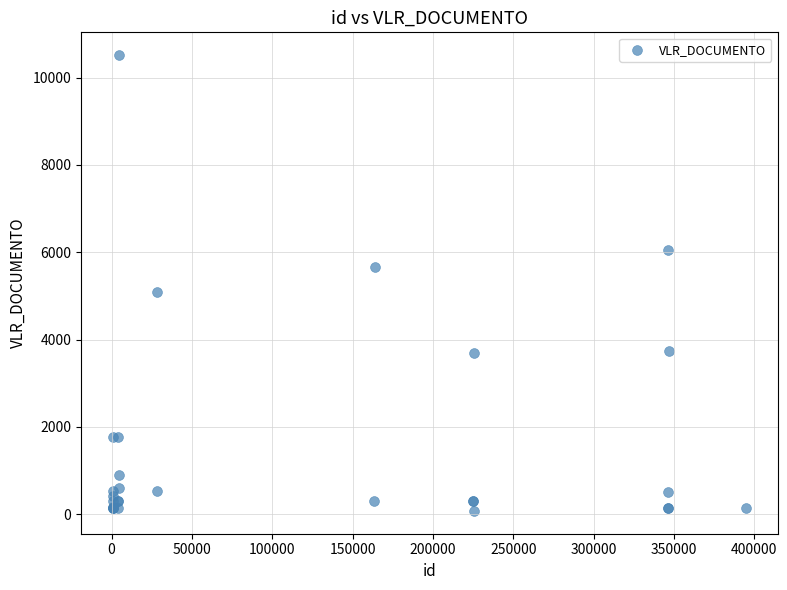

What Y value in the scatter plot is closest to 5295?

5097.6